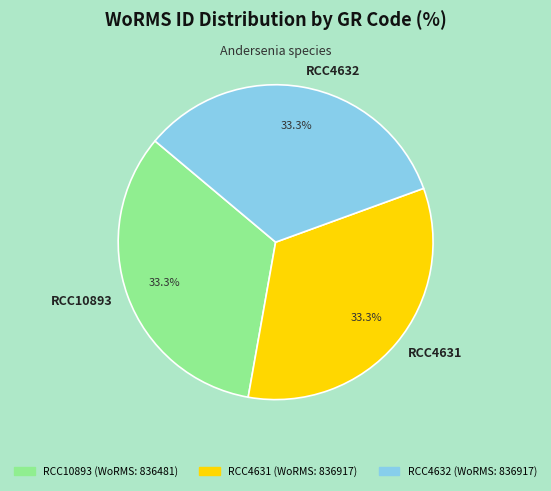

Is it true that RCC4631 is 33% of the pie?

True